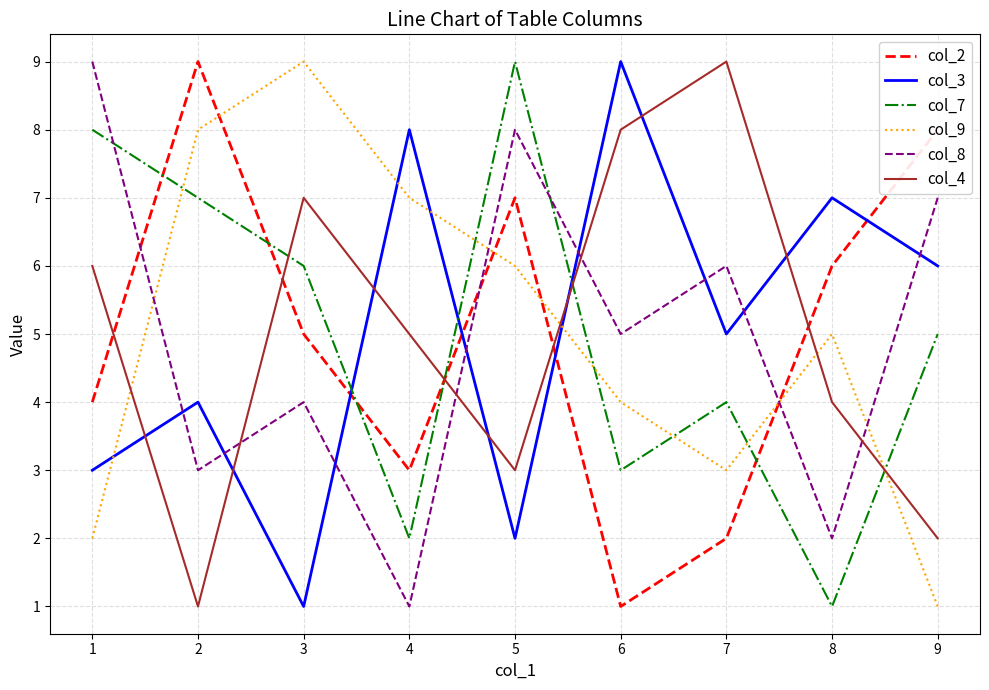

What are all the series names shown in the legend?

col_2, col_3, col_7, col_9, col_8, col_4